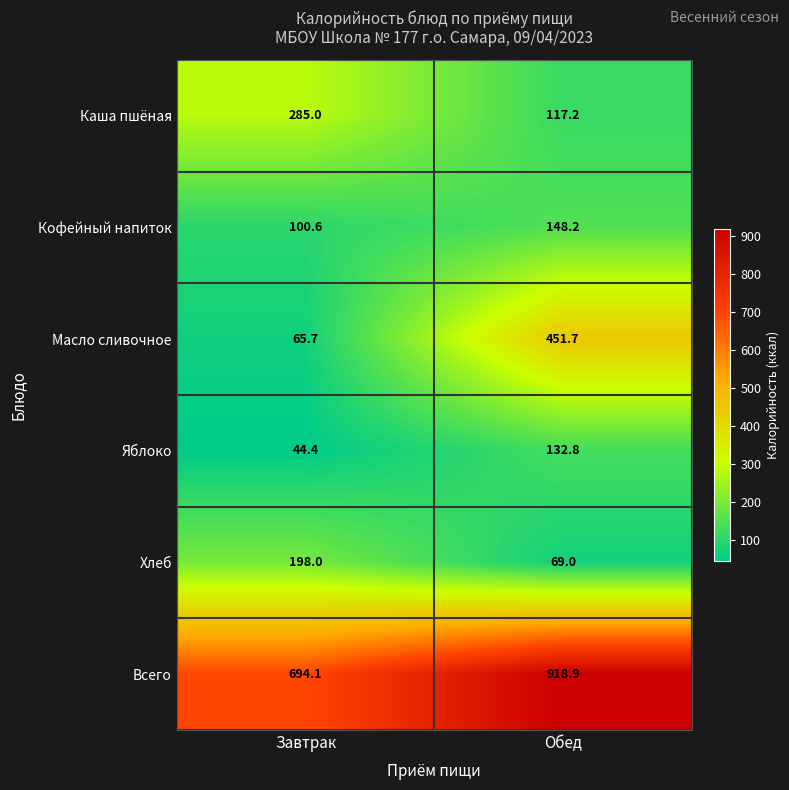

What is the sum of all Кофейный напиток values?

248.8